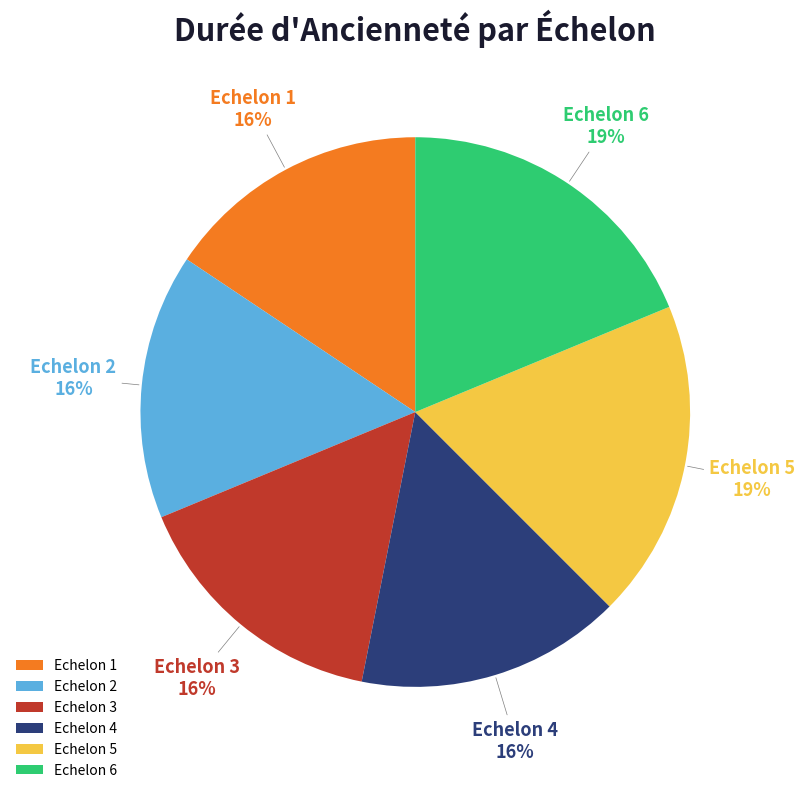

Which slice is the smallest?

Echelon 1